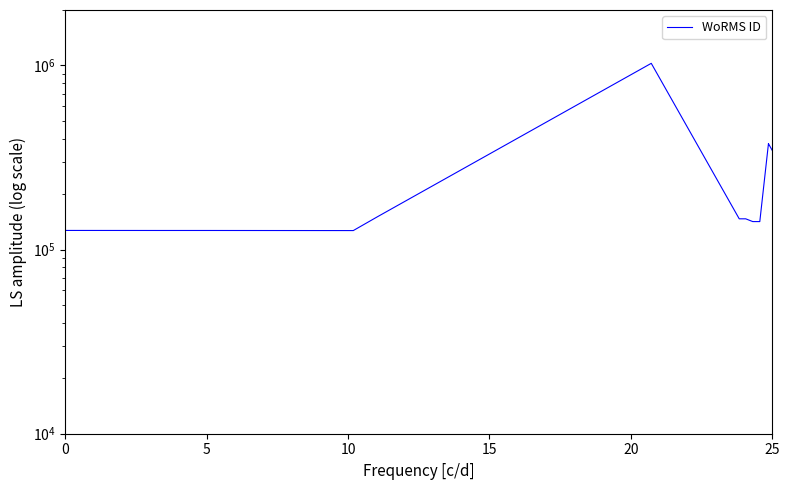

Does the chart have visible grid lines?

No